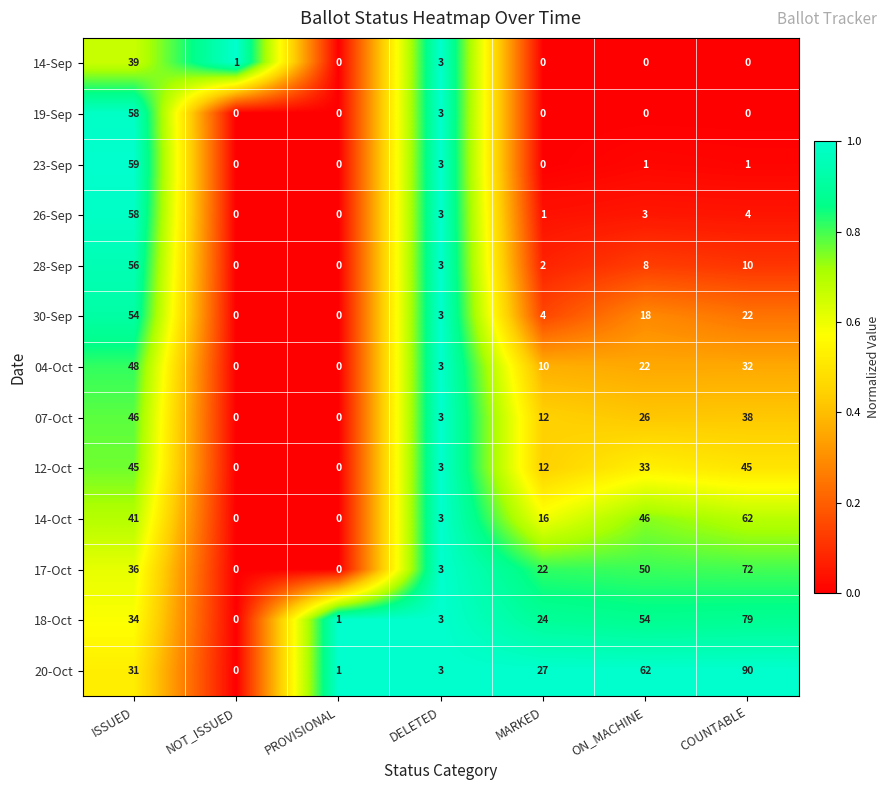

Which series has the largest range (max minus min)?

20-Oct